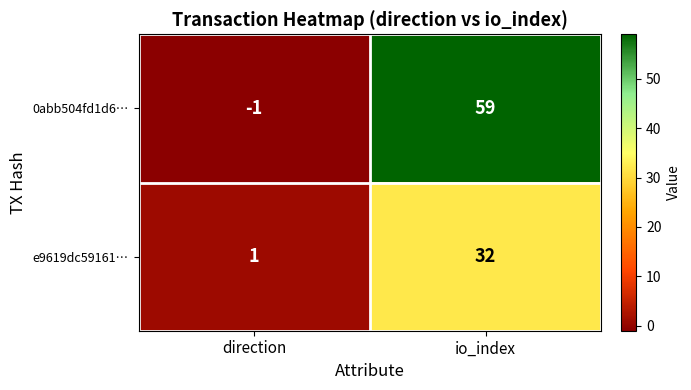

What is the difference between the maximum and minimum values in the e9619dc59161… series?

31